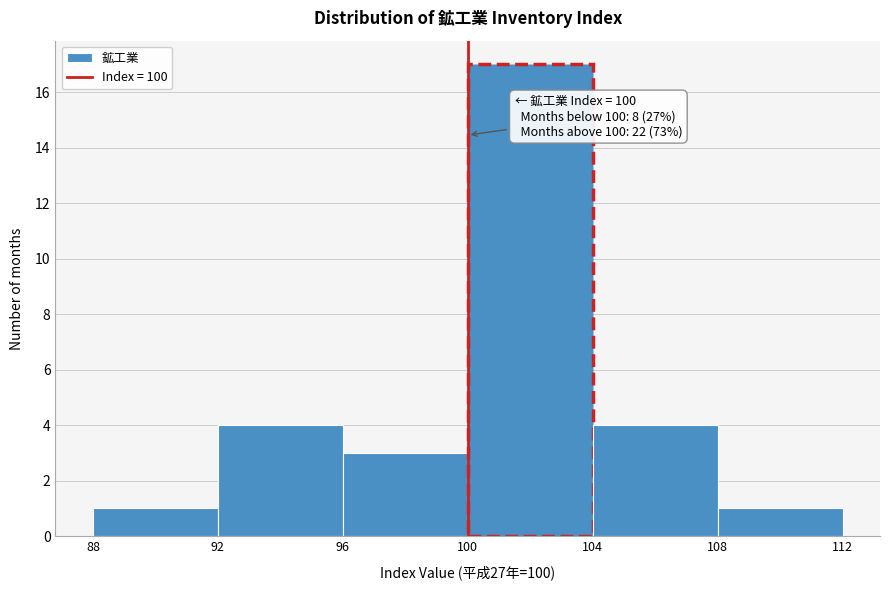

Over which range of the x-axis is the bar tallest?

100 to 104